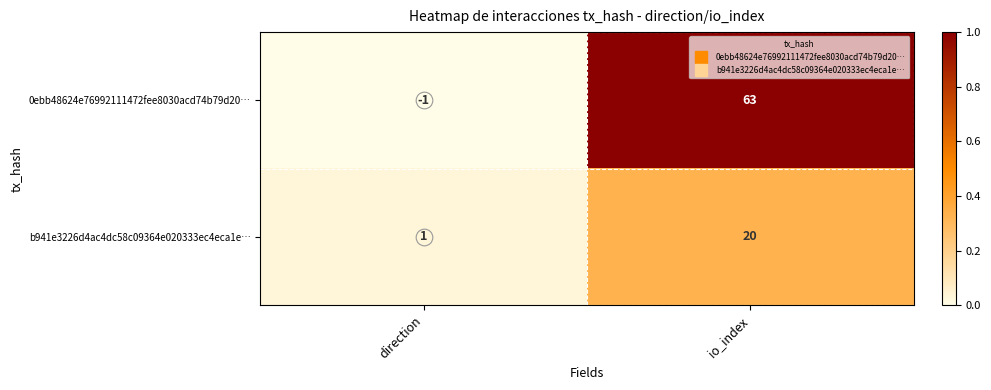

The value of b941e3226d4ac4dc58c09364e020333ec4eca1e… at io_index is 20. True or false?

True